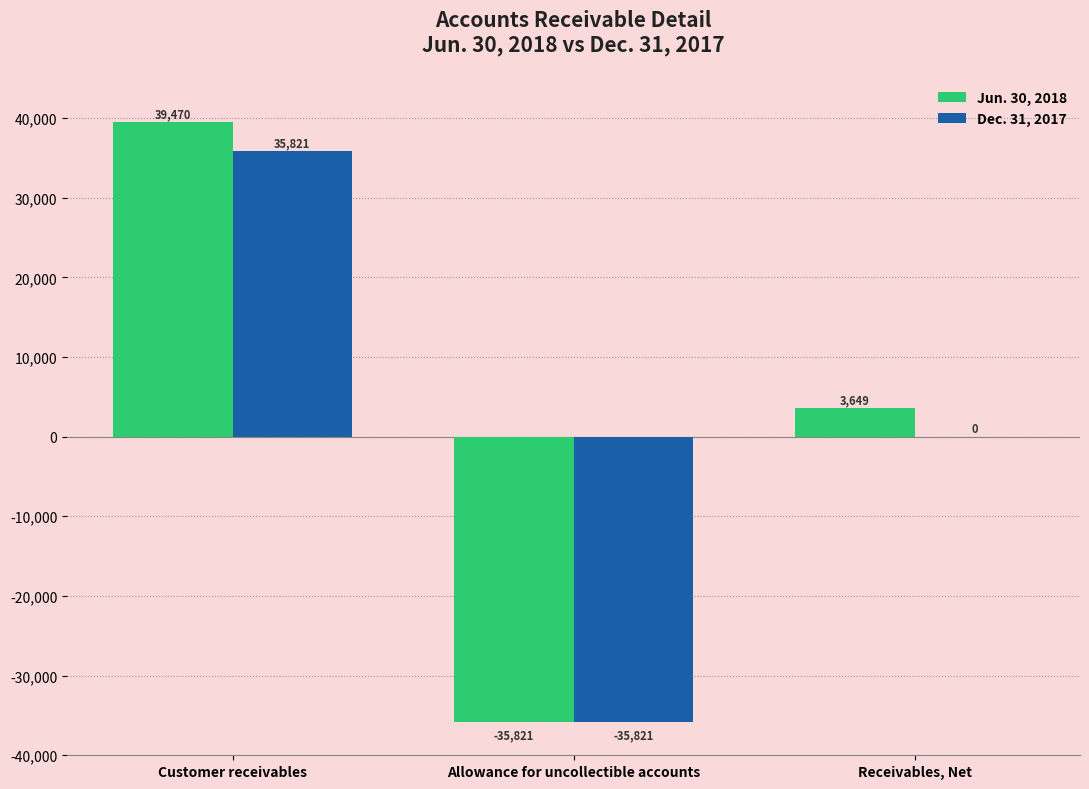

What is the highest value of the Dec. 31, 2017 series?

35821